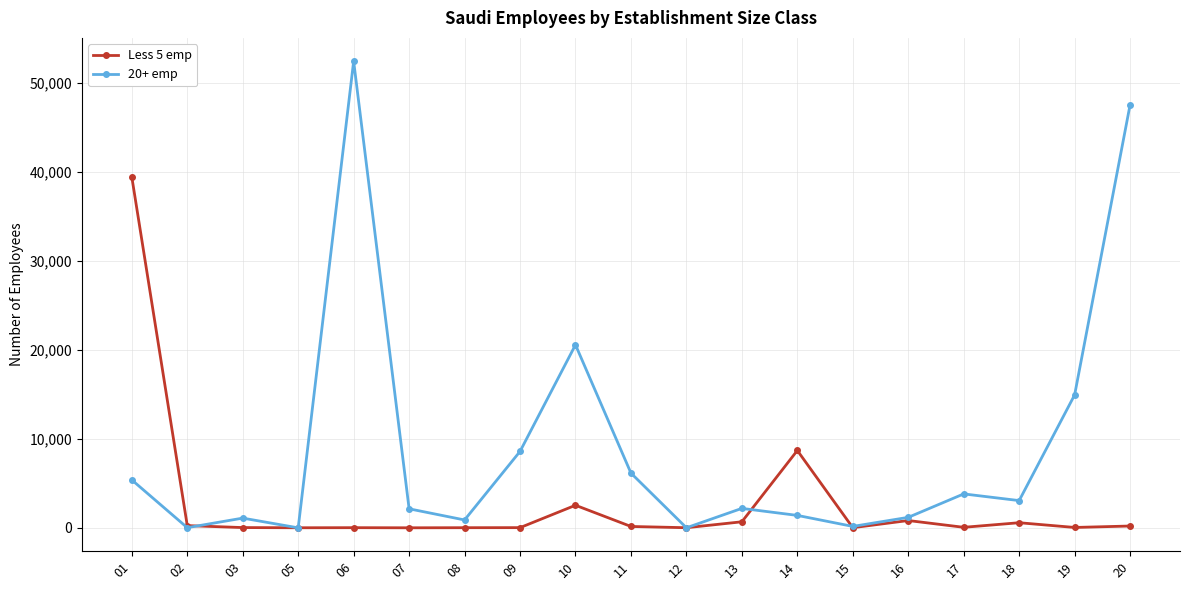

Count the number of data series in this chart.

2